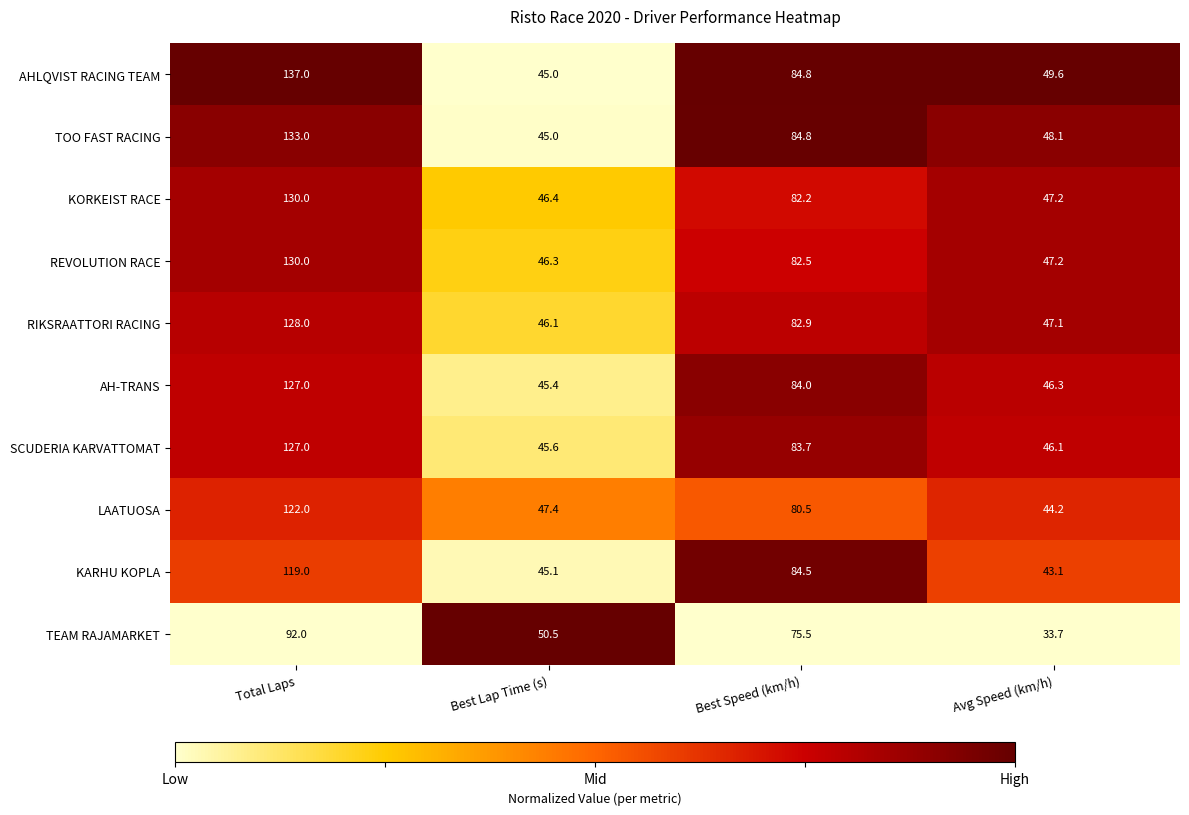

List the labels in order of TEAM RAJAMARKET value, largest first.

Total Laps, Best Speed (km/h), Best Lap Time (s), Avg Speed (km/h)